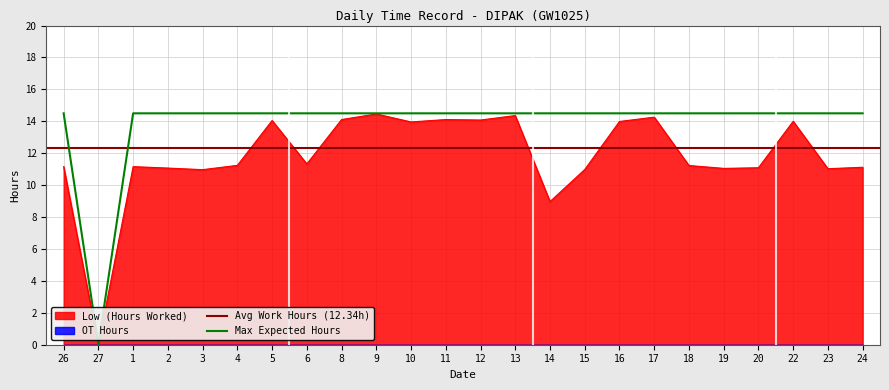

What is the change in value from 6 to 17?

+2.9